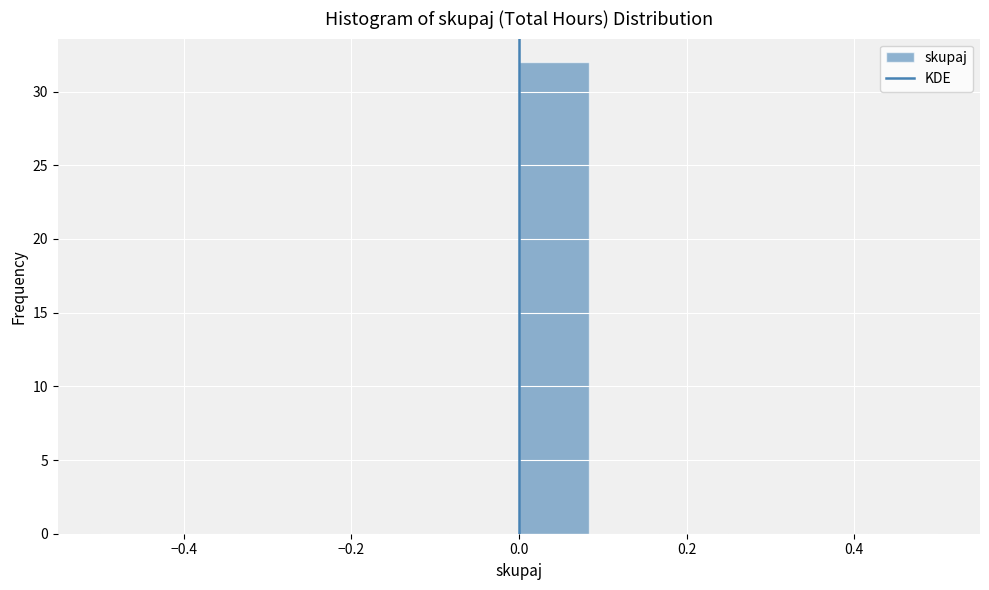

What is the height of the bar covering 0.00 to 0.08 on the x-axis? Neither the bar edges nor the heights are printed on the chart, so give them approximately, as read against the axes.

32